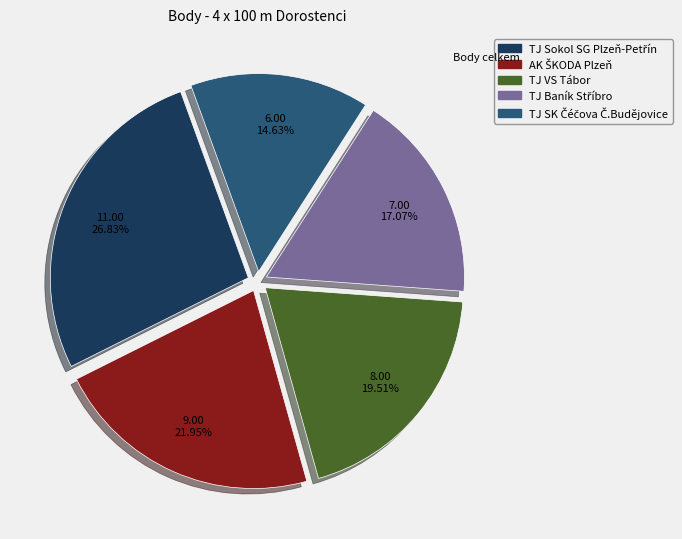

Is there a majority slice in this chart?

No